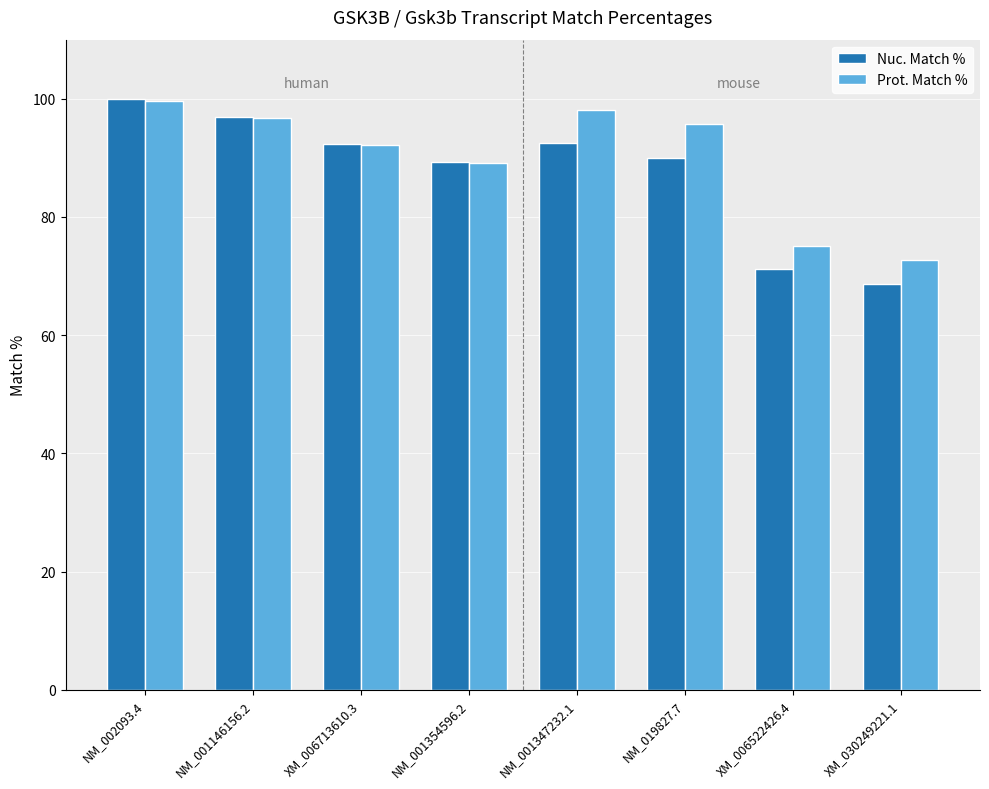

Count the number of categories in the chart.

8